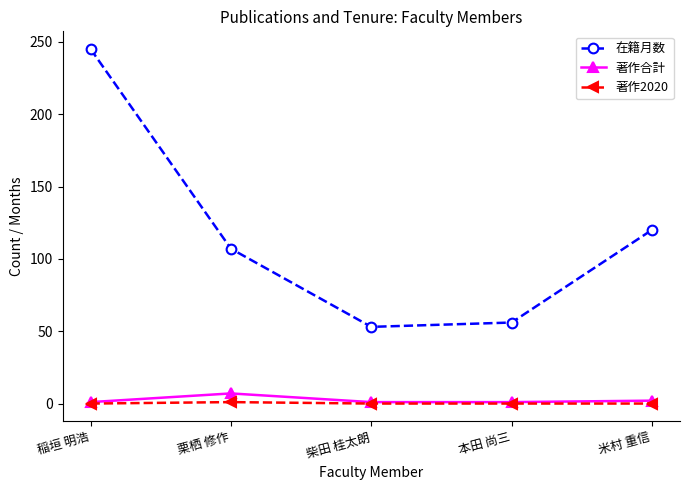

What is the difference between the maximum and second lowest values in the 著作合計 series?

6